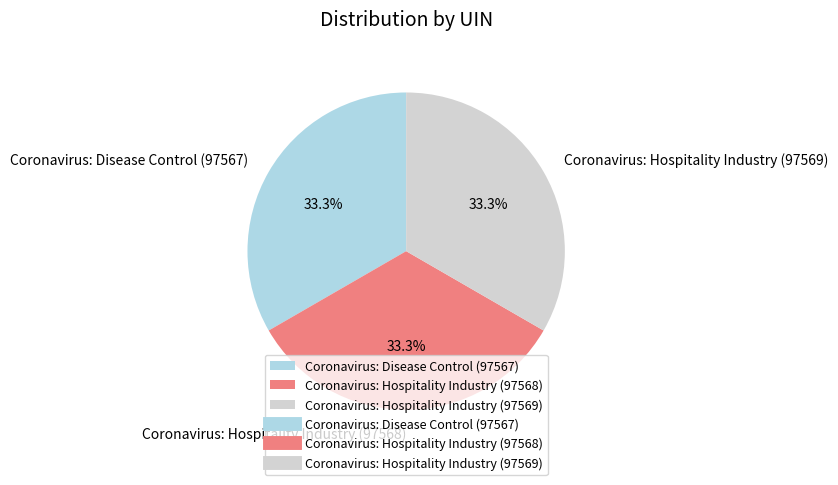

To the nearest percent, what portion does Coronavirus: Hospitality Industry (97568) represent?

33%